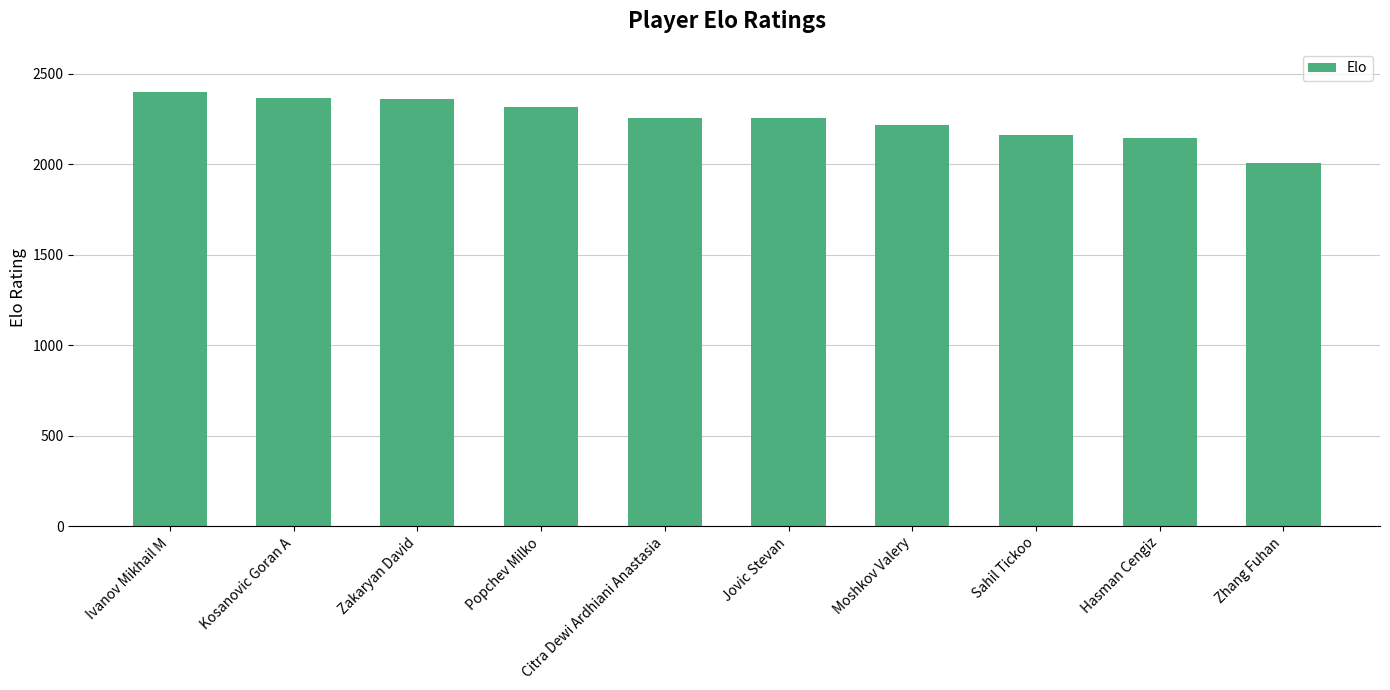

Approximately how many times larger is the value at Ivanov Mikhail M compared to Zakaryan David?

1.0